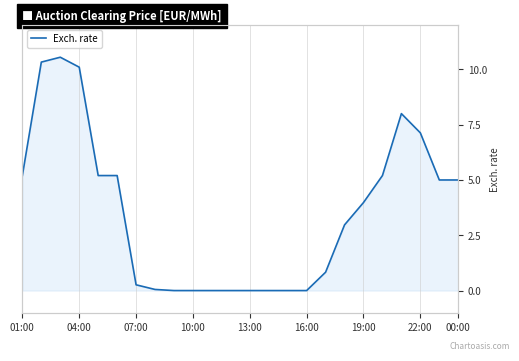

What is the sum of the values at 22:00 and 13:00?

7.1